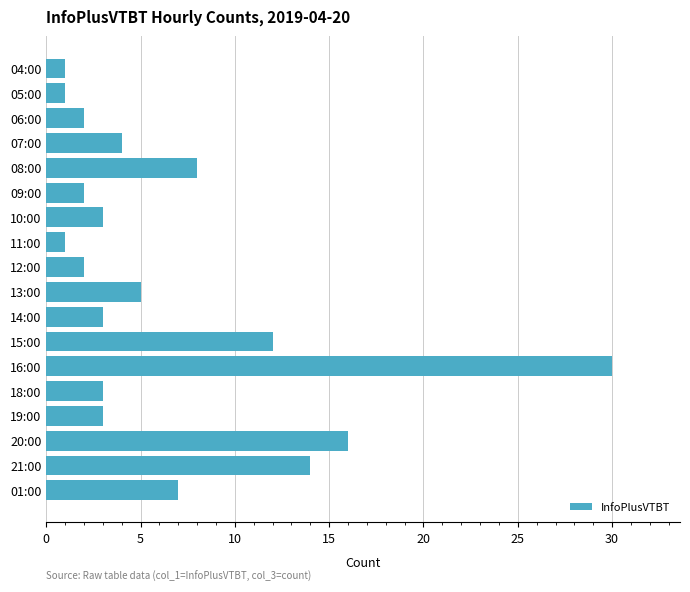

What is the smallest value displayed?

1